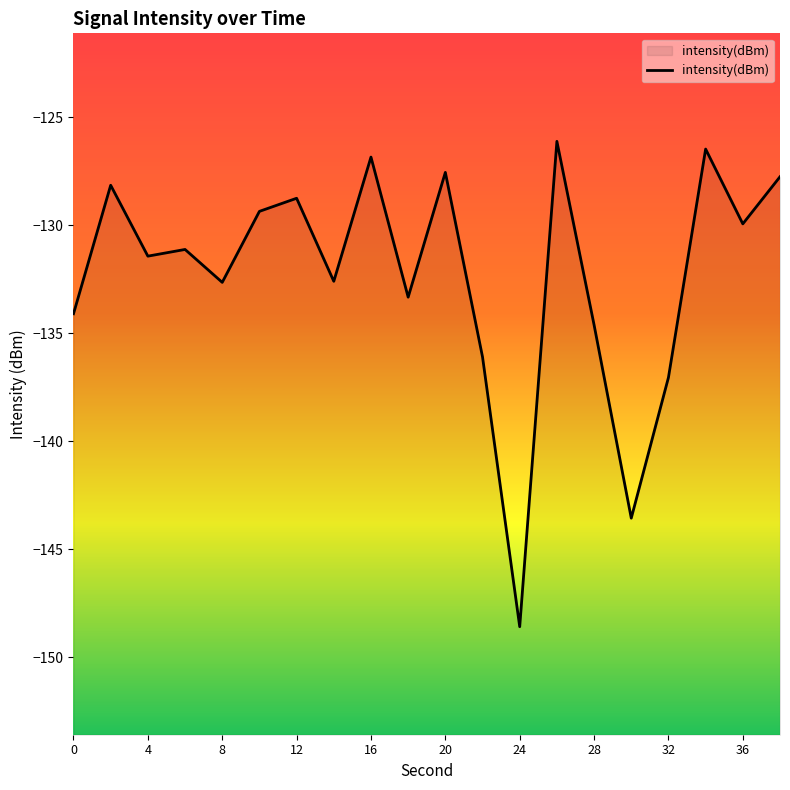

True or false: the data shows -203.8 at 19.

False